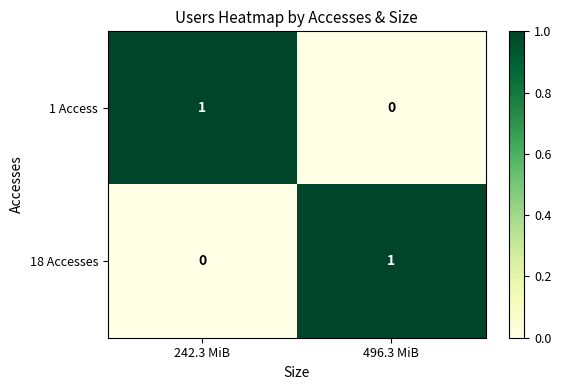

Is the value of 1 Access at 242.3 MiB greater than the value of 18 Accesses at 242.3 MiB?

Yes